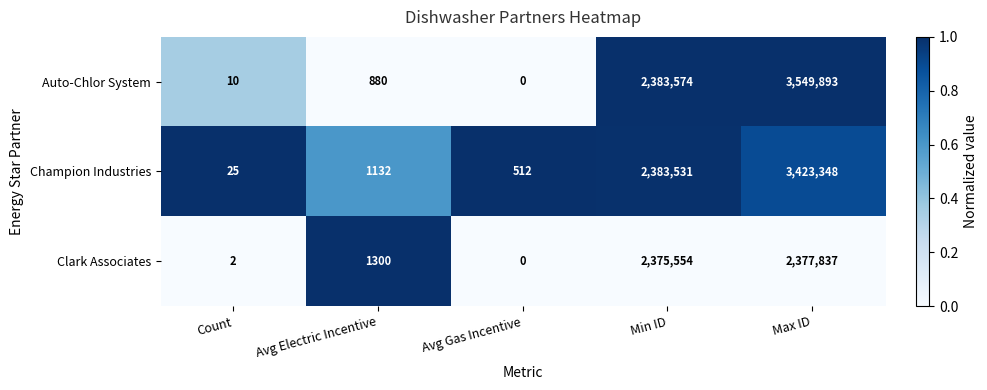

Reading left to right, transcribe all the data shown in this chart.

Auto-Chlor System: 10	880	0	2383574	3549893
Champion Industries: 25	1132	512	2383531	3423348
Clark Associates: 2	1300	0	2375554	2377837